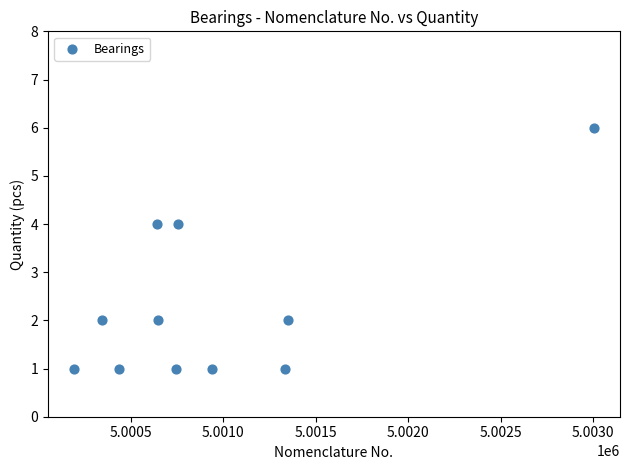

What is the average X value?

5000945